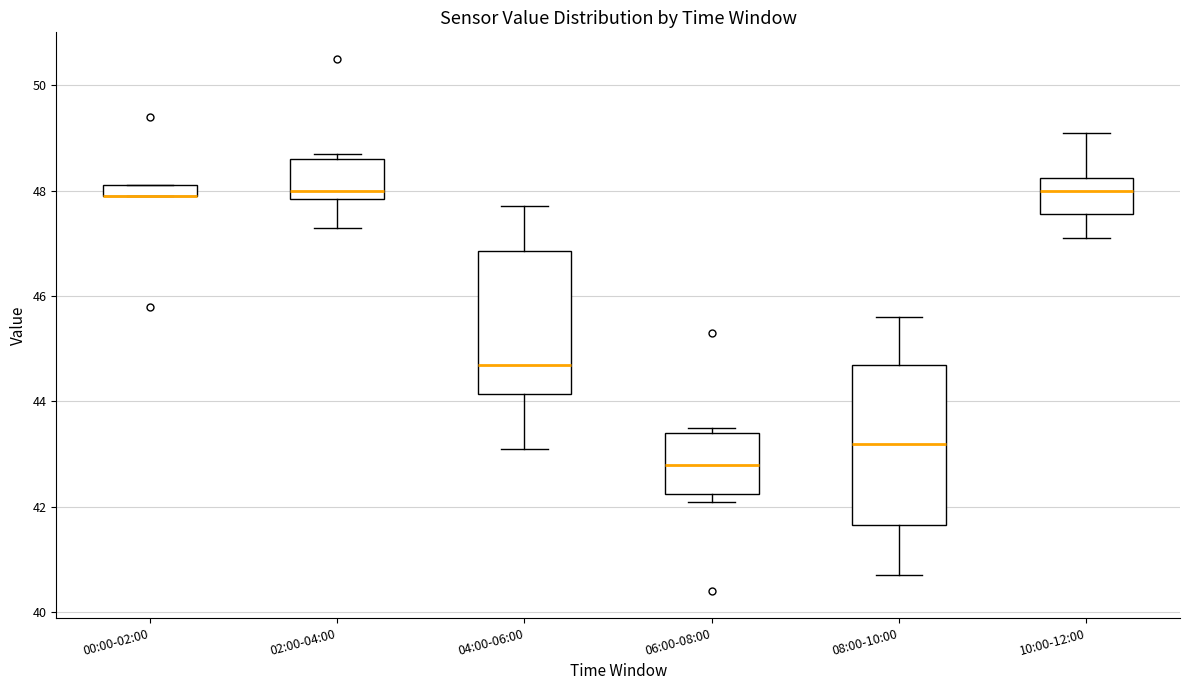

Where is the upper edge of the box for 06:00-08:00 on the y-axis? The values are not printed on the chart, so give them approximately, as read against the axis.

43.4